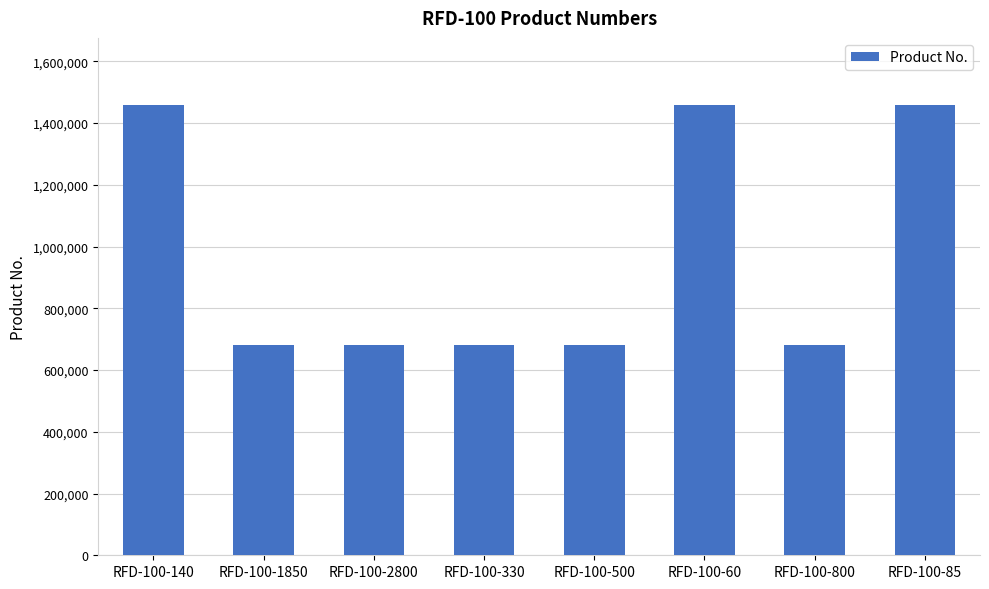

What is the minimum value shown in the chart?

680084